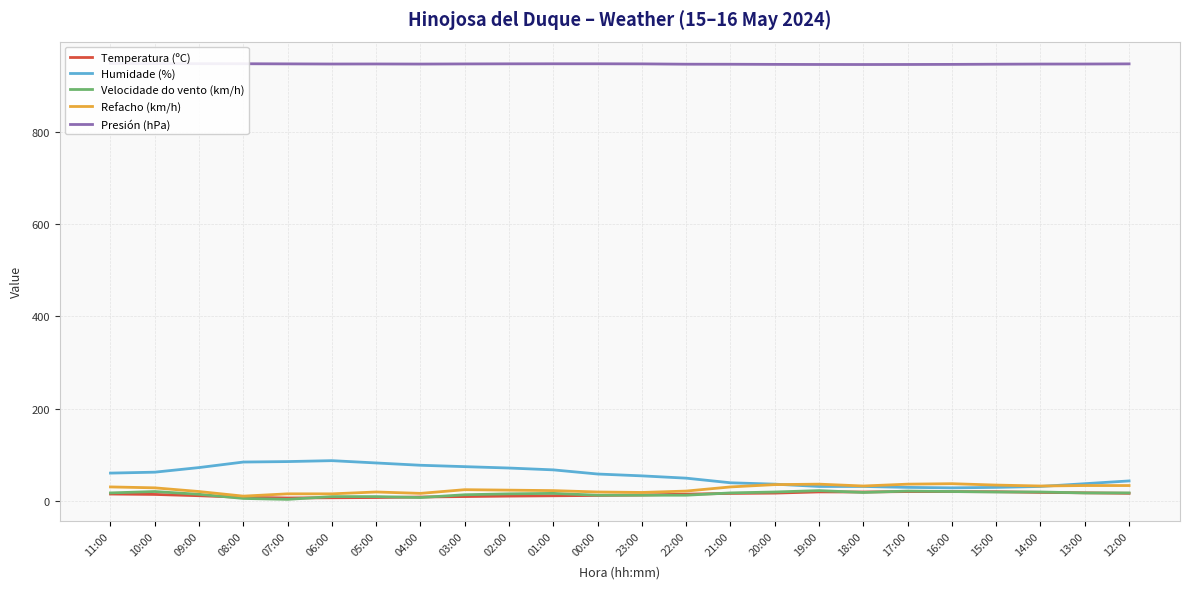

What is the label of the 18th point from the left?

18:00